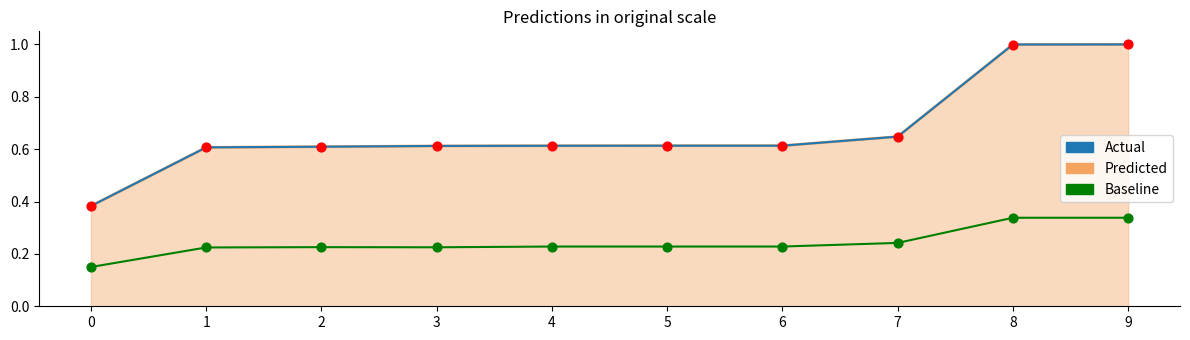

Which series has the widest spread of Y values?

Predicted